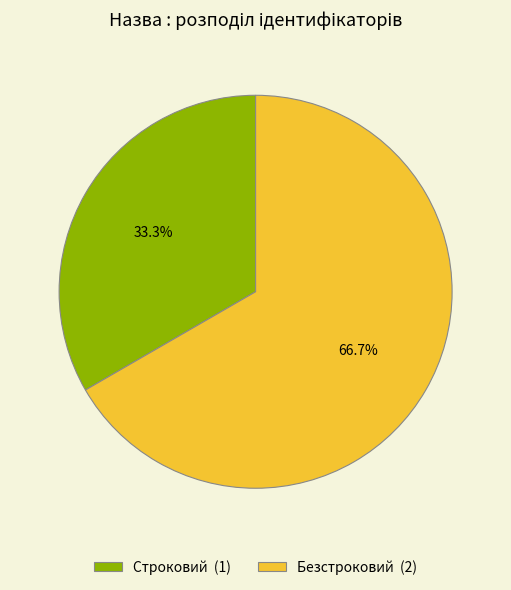

True or false: Безстроковий accounts for 79% of the total.

False